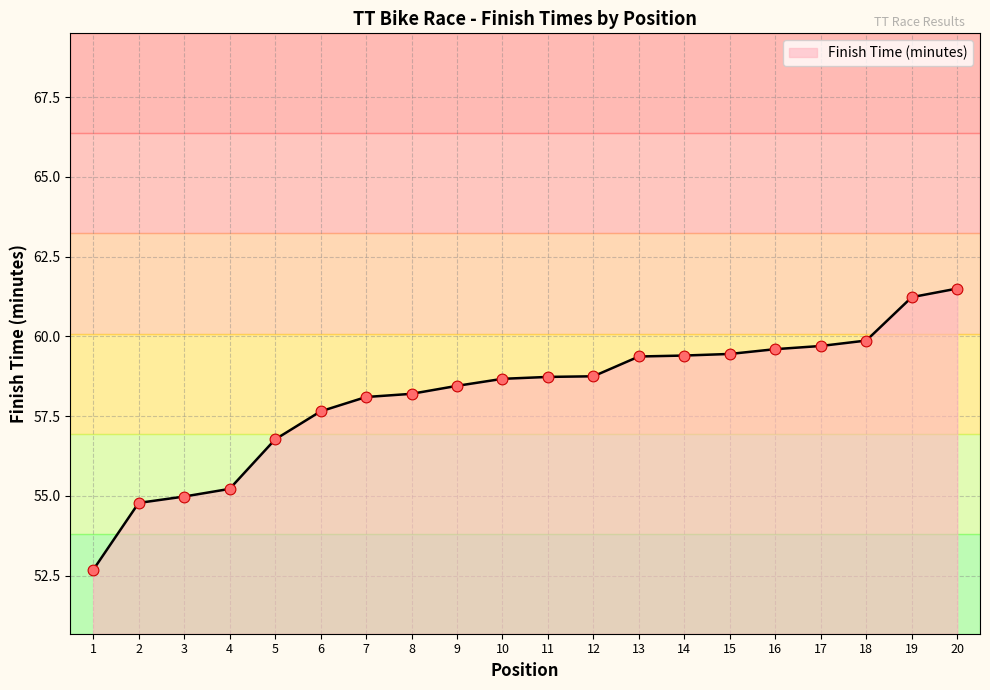

Between 11 and 9, which is larger?

11